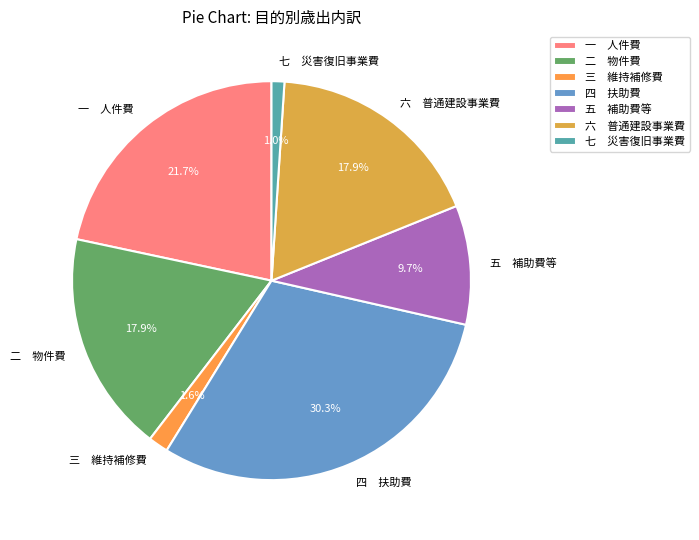

How many segments does this pie chart have?

7